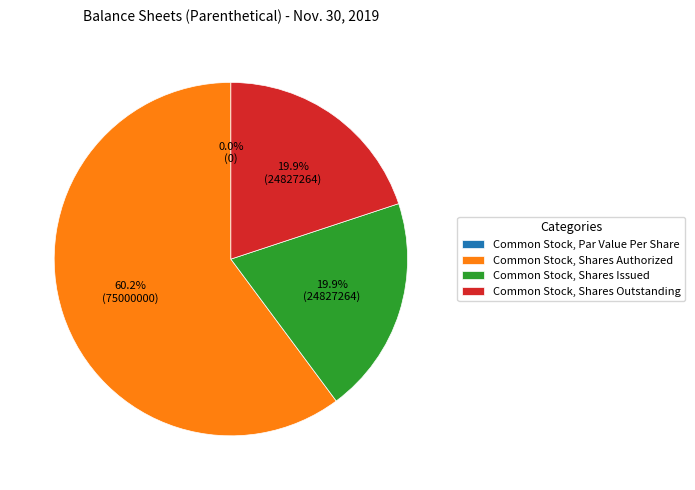

How much of the chart is everything except Common Stock, Par Value Per Share?

100.0%